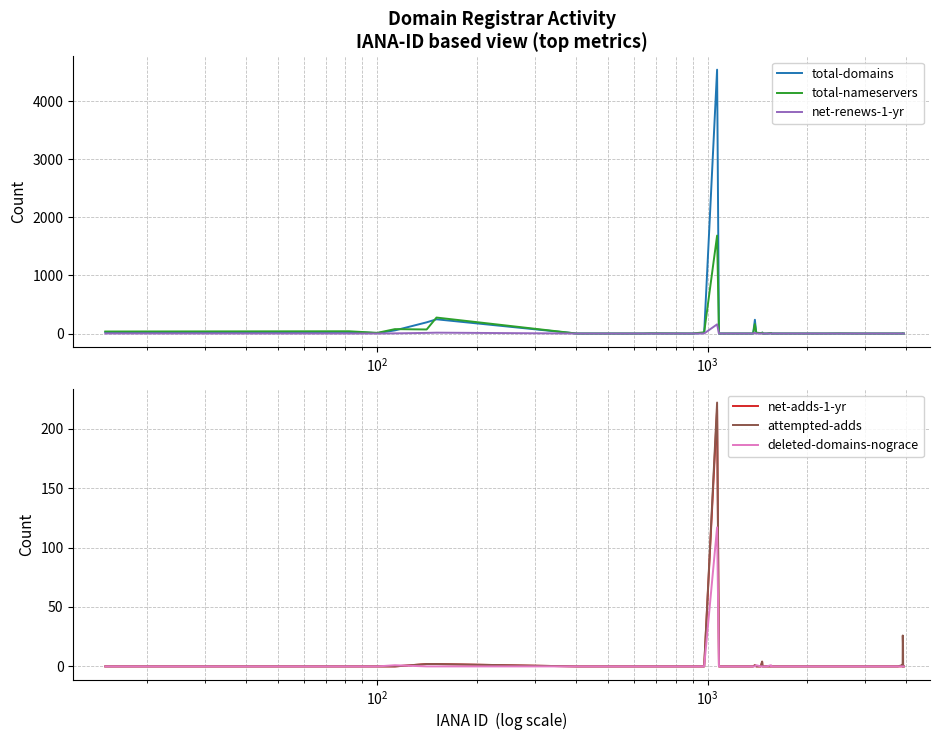

How many data points does each series have?

40